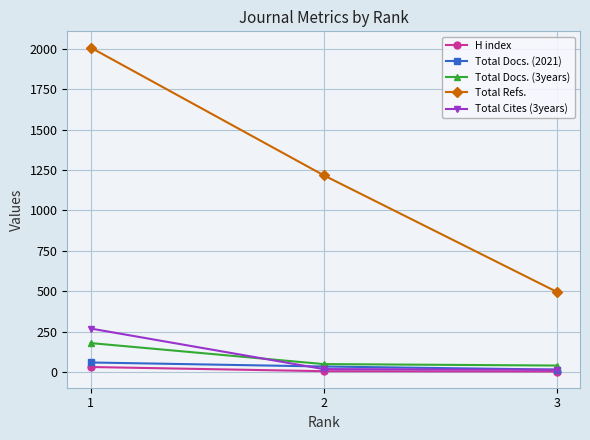

Which category has the highest value across all series?

1